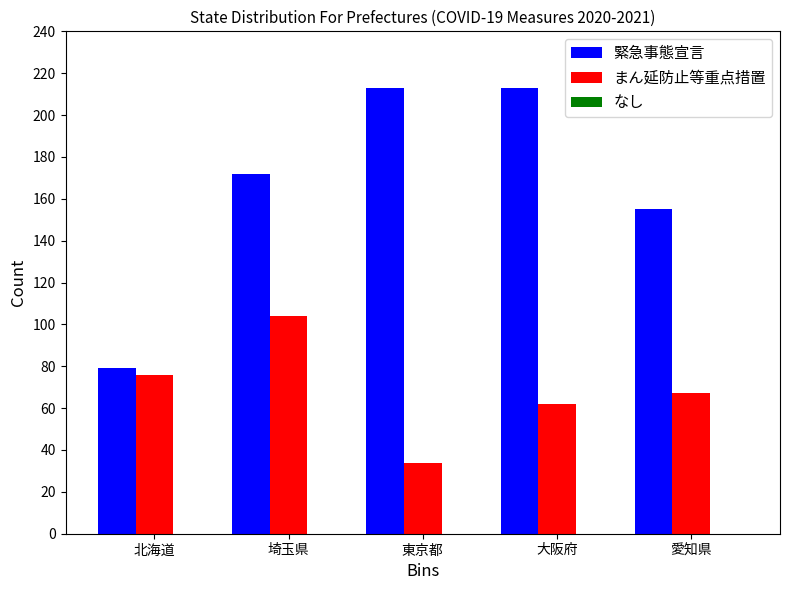

Between 北海道 and 大阪府, which series saw the biggest shift?

緊急事態宣言